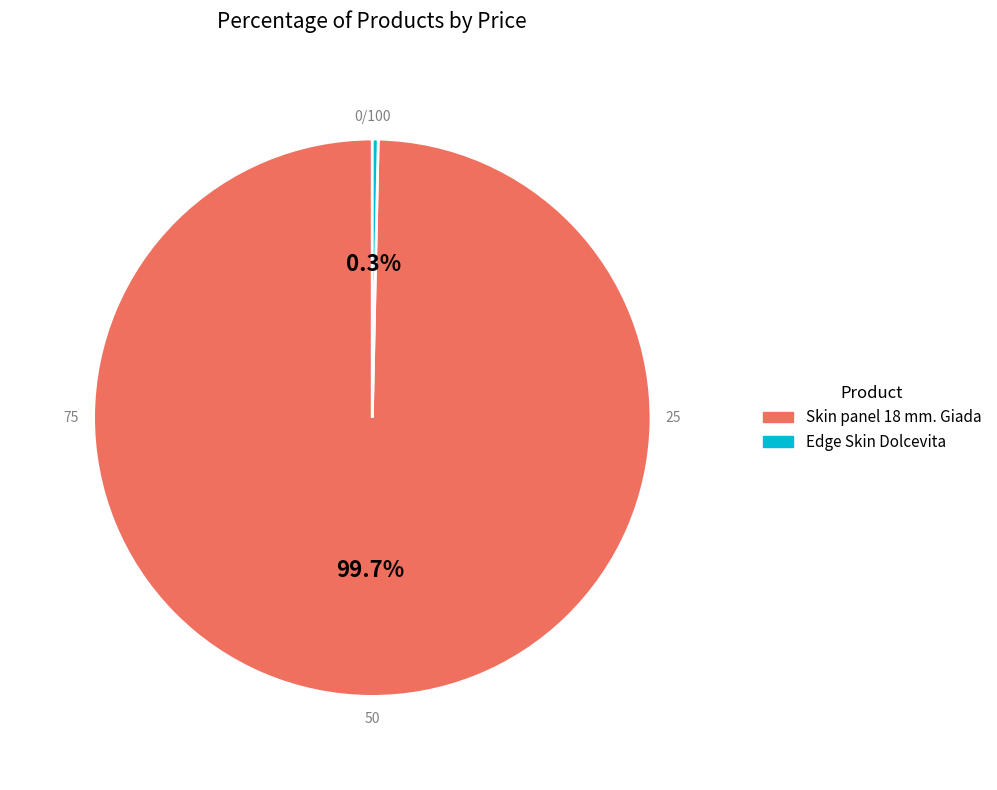

To the nearest percent, what percentage of the pie is Skin panel 18 mm. Giada?

100%